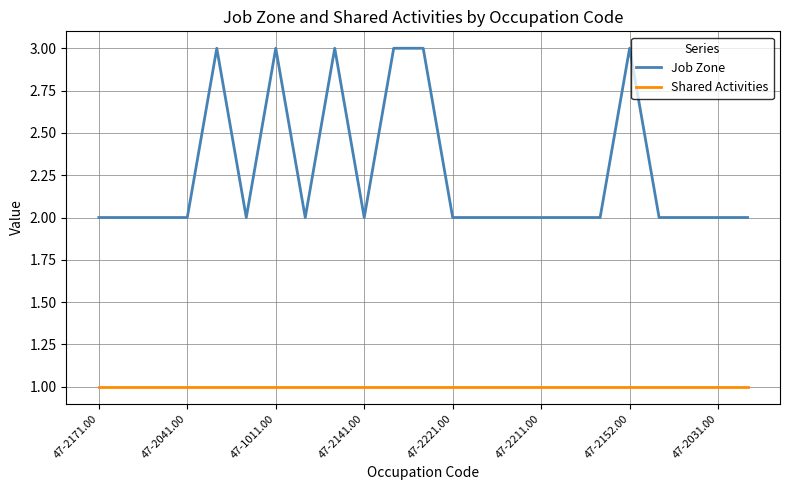

What is the maximum value for Job Zone?

3